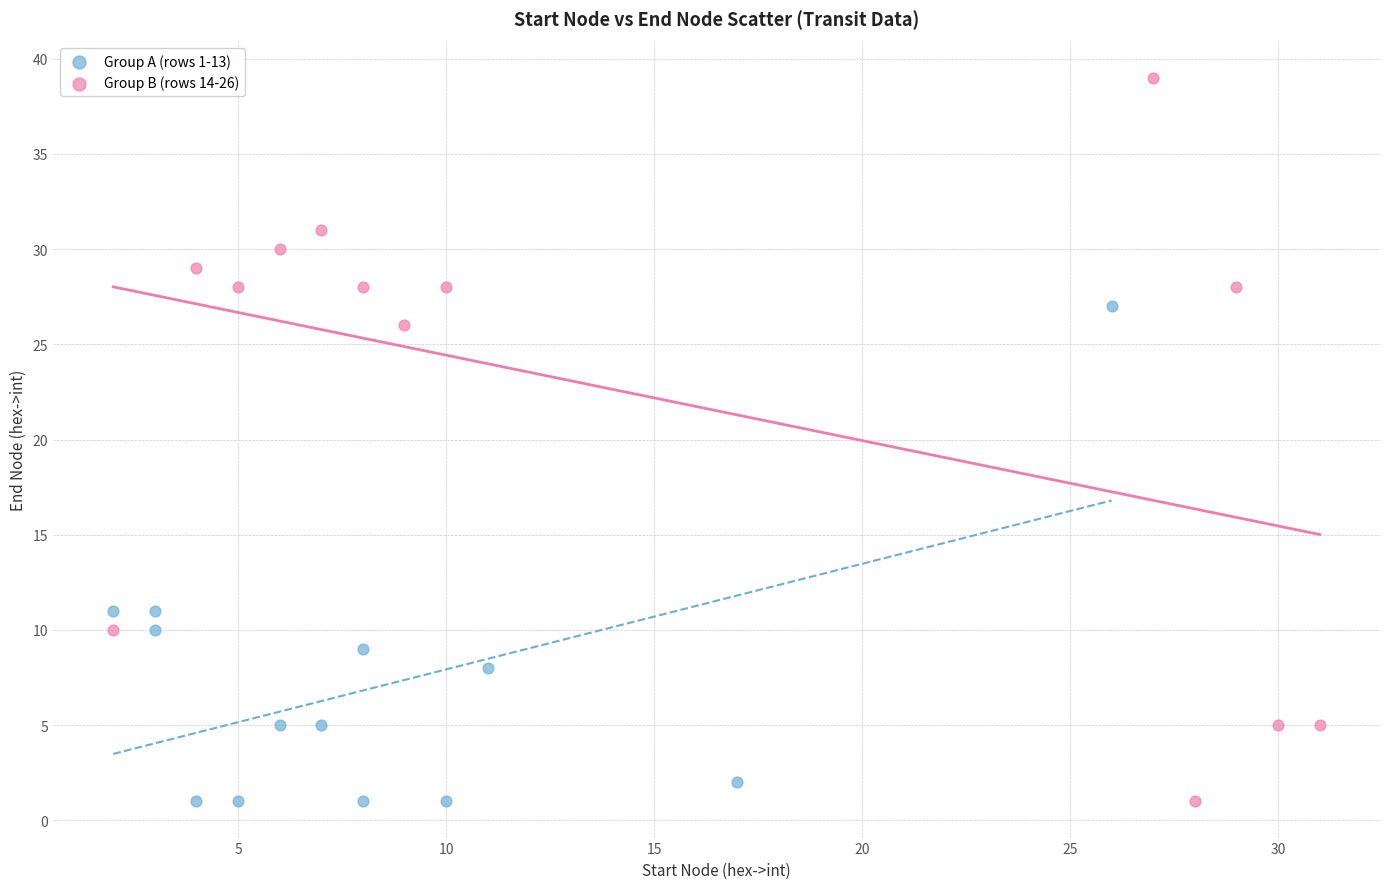

Which series reaches the maximum Y coordinate?

Group B (rows 14-26)